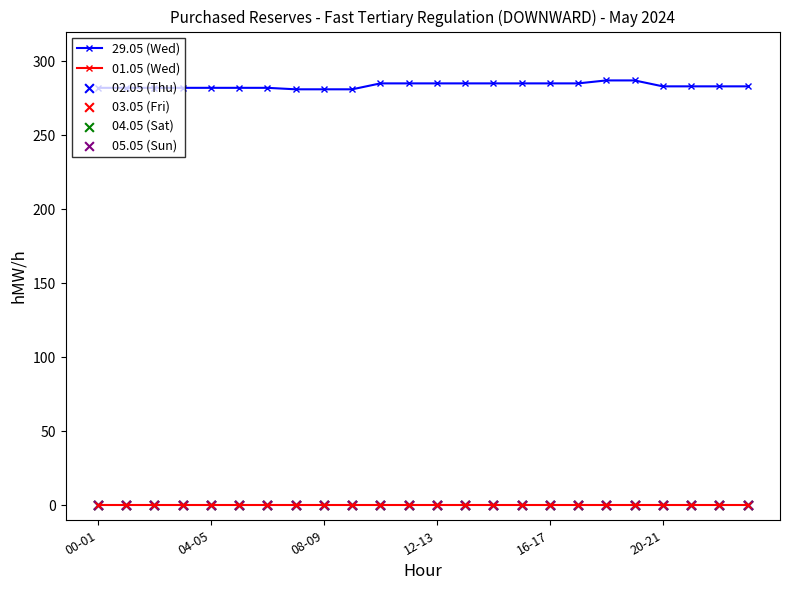

At how many categories does at least one series exceed 270?

24